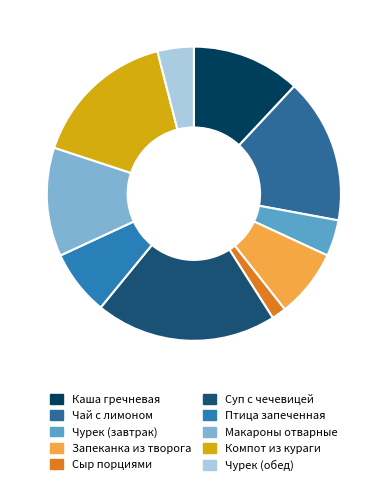

Approximately how many times larger is the value at Компот из кураги compared to Чурек (завтрак)?

4.0